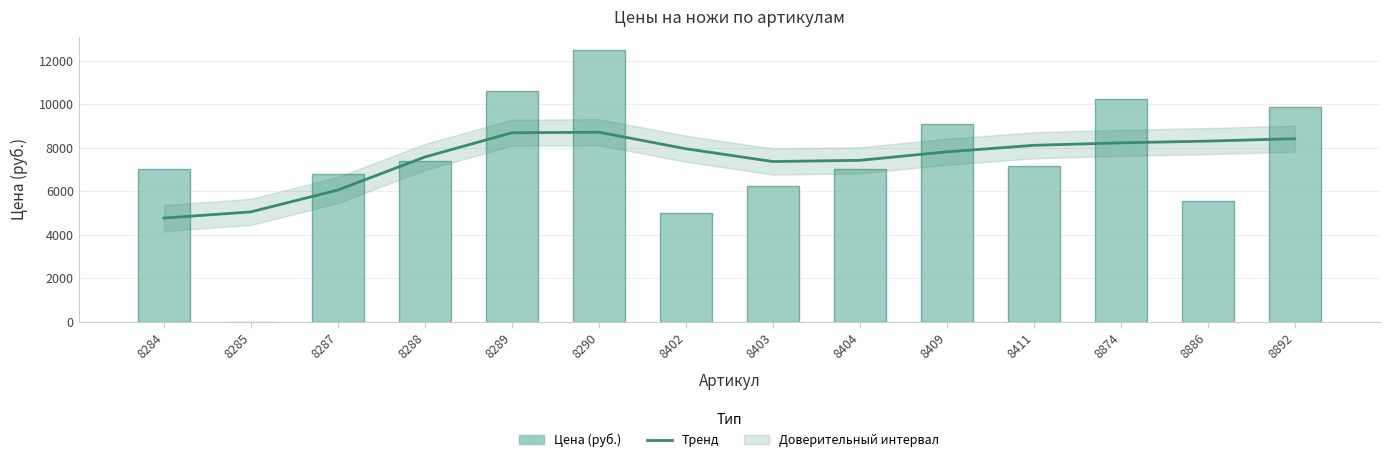

The Тренд (сглаженный) series shows 8422.1 at 8892. True or false?

True